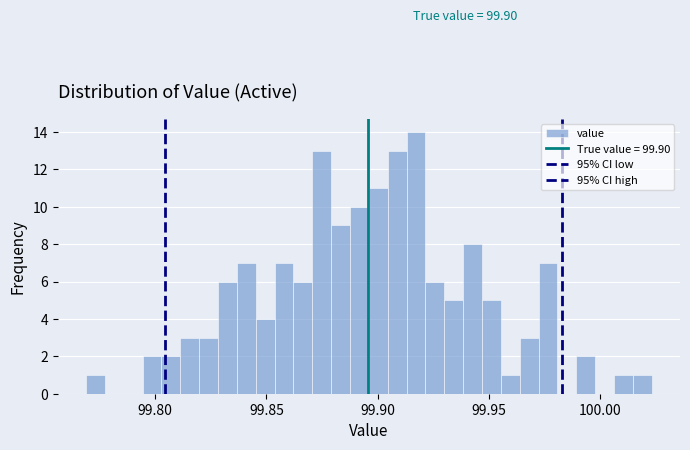

Around what value on the x-axis is the tallest bar? Give the approximate position of its centre, as read against the axis.

99.915